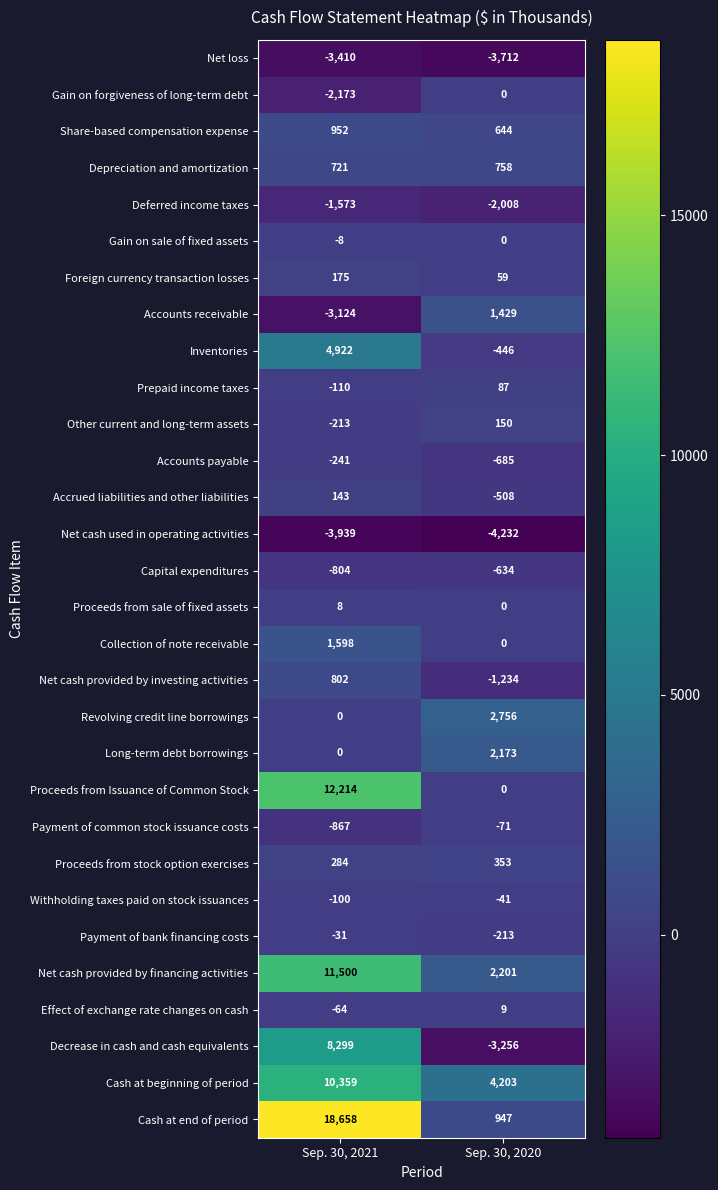

How many categories are shown in the chart?

2